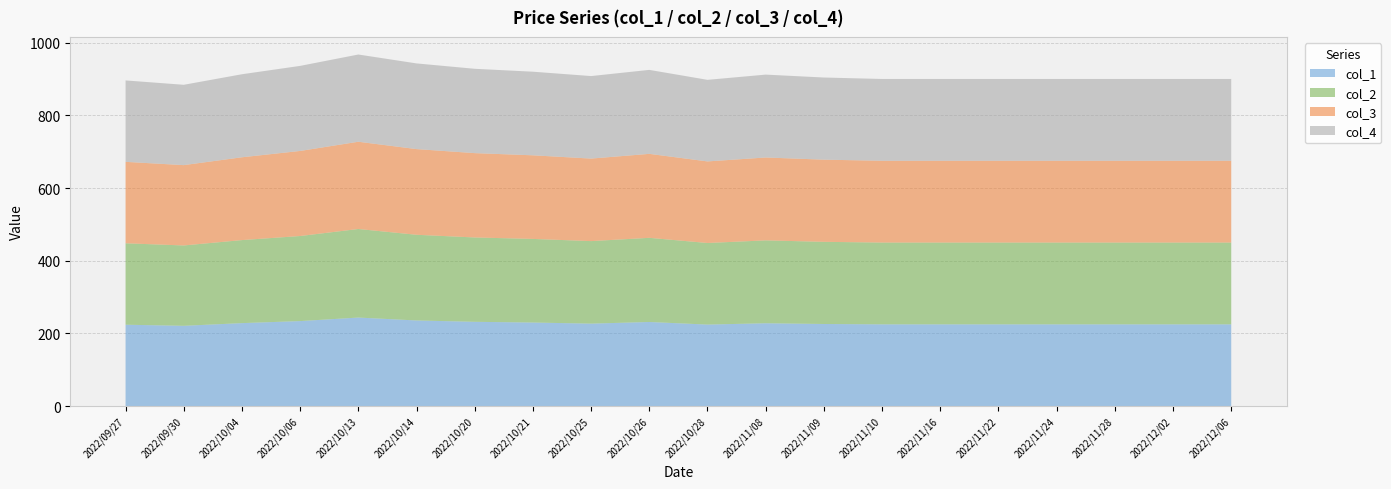

Reading right to left, what are all the values shown in this chart?

col_1: 2022/12/06=225.0	2022/12/02=225.0	2022/11/28=225.0	2022/11/24=225.0	2022/11/22=225.0	2022/11/16=225.0	2022/11/10=225.0	2022/11/09=226.0	2022/11/08=228.0	2022/10/28=224.4	2022/10/26=231.5	2022/10/25=227.0	2022/10/21=230.0	2022/10/20=232.0	2022/10/14=235.7	2022/10/13=243.7	2022/10/06=234.0	2022/10/04=228.4	2022/09/30=221.0	2022/09/27=224.0
col_2: 2022/12/06=225.0	2022/12/02=225.0	2022/11/28=225.0	2022/11/24=225.0	2022/11/22=225.0	2022/11/16=225.0	2022/11/10=225.0	2022/11/09=226.0	2022/11/08=228.0	2022/10/28=224.4	2022/10/26=231.5	2022/10/25=227.0	2022/10/21=230.0	2022/10/20=232.0	2022/10/14=235.7	2022/10/13=243.6	2022/10/06=234.0	2022/10/04=228.4	2022/09/30=221.0	2022/09/27=224.0
col_3: 2022/12/06=225.0	2022/12/02=225.0	2022/11/28=225.0	2022/11/24=225.0	2022/11/22=225.0	2022/11/16=225.0	2022/11/10=225.0	2022/11/09=226.0	2022/11/08=228.0	2022/10/28=224.4	2022/10/26=231.0	2022/10/25=227.0	2022/10/21=230.0	2022/10/20=232.0	2022/10/14=235.7	2022/10/13=240.0	2022/10/06=234.0	2022/10/04=227.8	2022/09/30=221.0	2022/09/27=224.0
col_4: 2022/12/06=225.0	2022/12/02=225.0	2022/11/28=225.0	2022/11/24=225.0	2022/11/22=225.0	2022/11/16=225.0	2022/11/10=225.0	2022/11/09=226.0	2022/11/08=228.0	2022/10/28=224.4	2022/10/26=231.0	2022/10/25=227.0	2022/10/21=230.0	2022/10/20=232.0	2022/10/14=235.7	2022/10/13=240.0	2022/10/06=234.0	2022/10/04=228.4	2022/09/30=221.0	2022/09/27=224.0